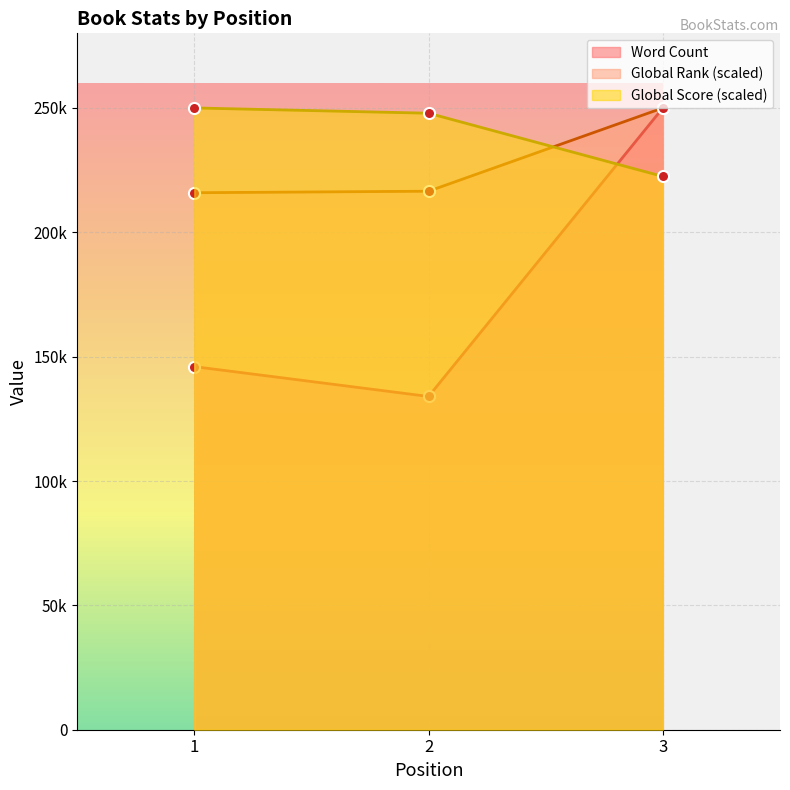

Which category has the lowest value across all series?

2